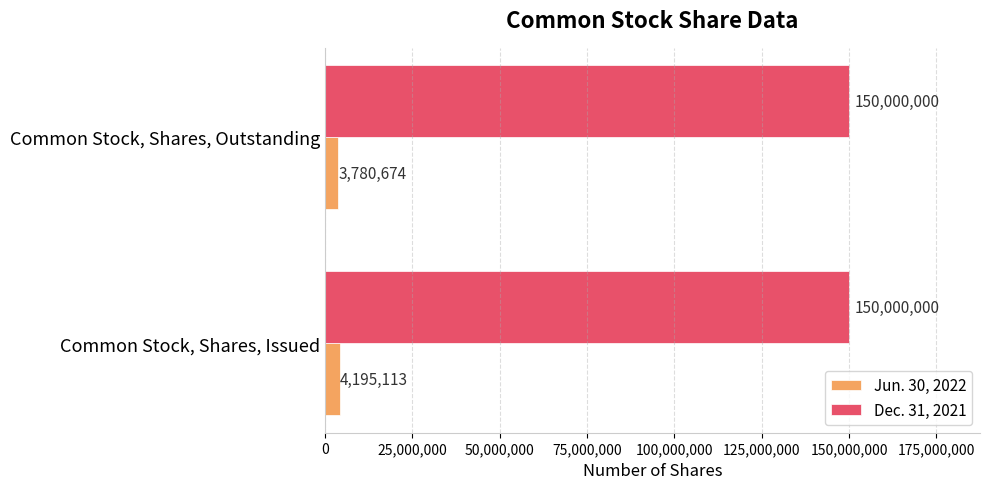

Between Common Stock, Shares, Issued and Common Stock, Shares, Outstanding, which series saw the biggest shift?

Jun. 30, 2022